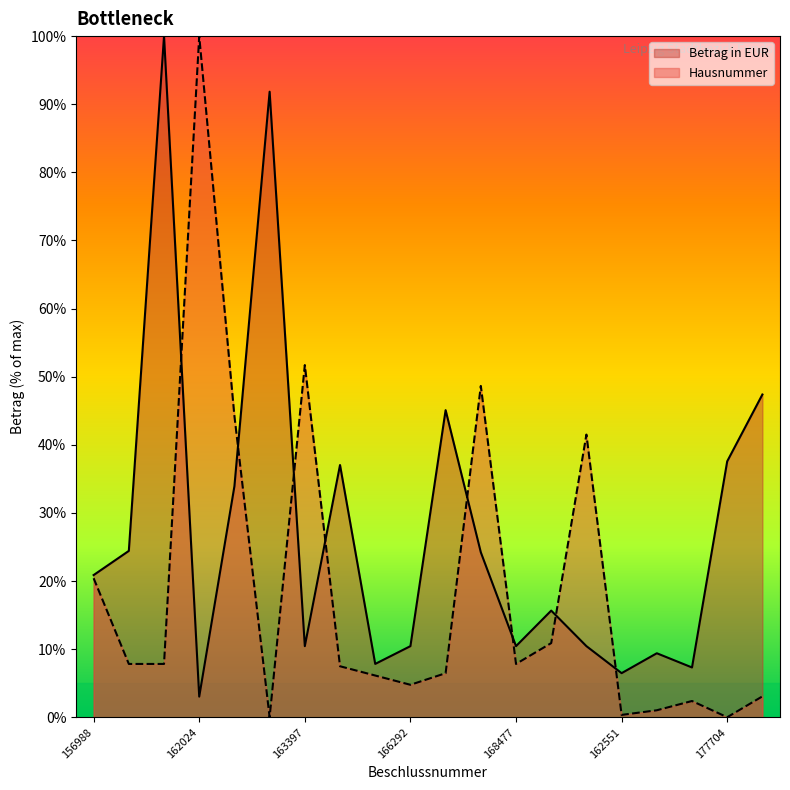

Which series changed the most between 162024 and 162355?

Hausnummer (normalized)